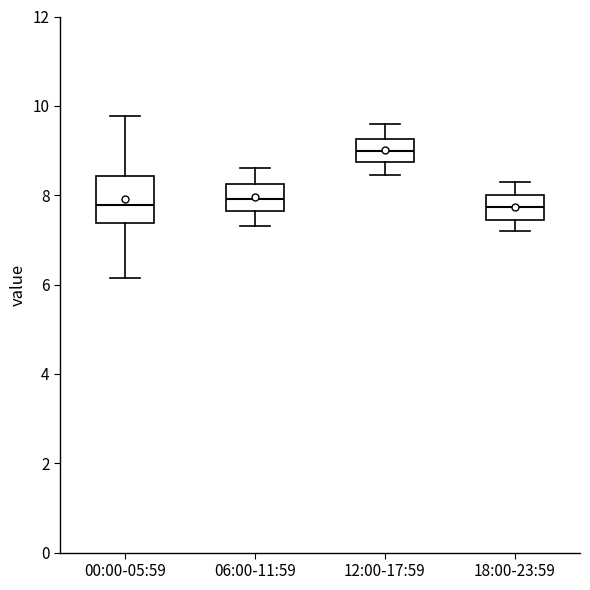

Reading left to right, read every box against the y-axis: the position of its median line, the range the box covers, and the ends of its whiskers. The values are not printed on the chart, so give them approximately, as read against the axis.

00:00-05:59: median 7.8, box 7.4 to 8.4, whiskers 6.2 to 9.8
06:00-11:59: median 8.0, box 7.6 to 8.2, whiskers 7.4 to 8.6
12:00-17:59: median 9.0, box 8.8 to 9.2, whiskers 8.4 to 9.6
18:00-23:59: median 7.8, box 7.4 to 8.0, whiskers 7.2 to 8.4